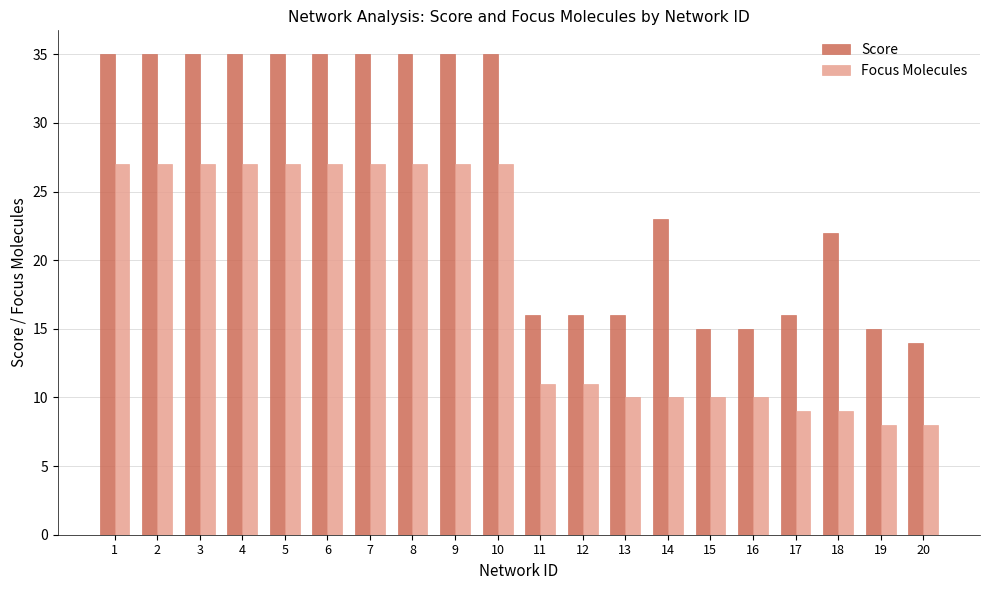

How many distinct data groups are displayed?

2